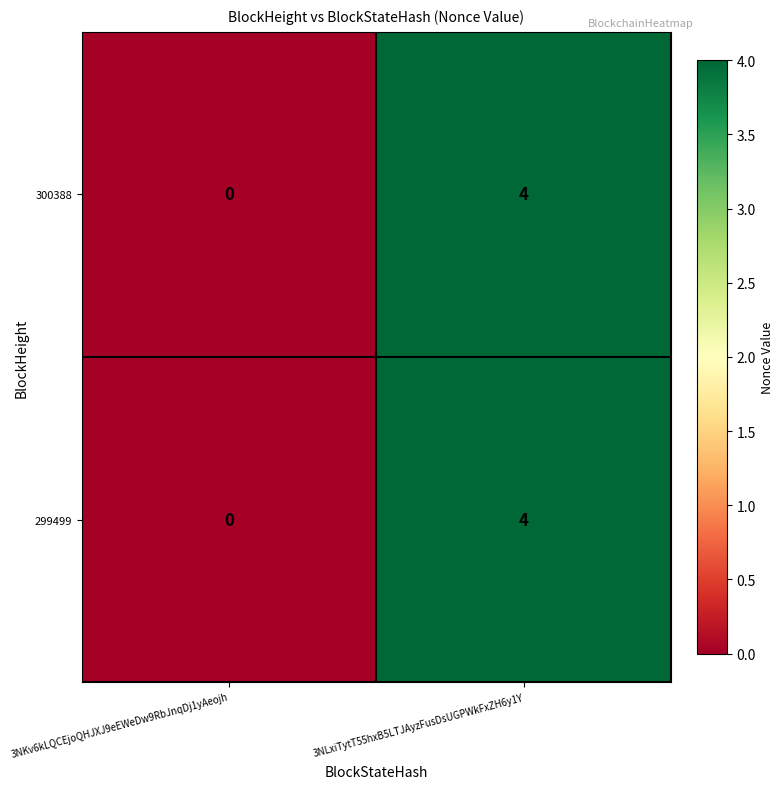

At how many categories does at least one series exceed 3?

1